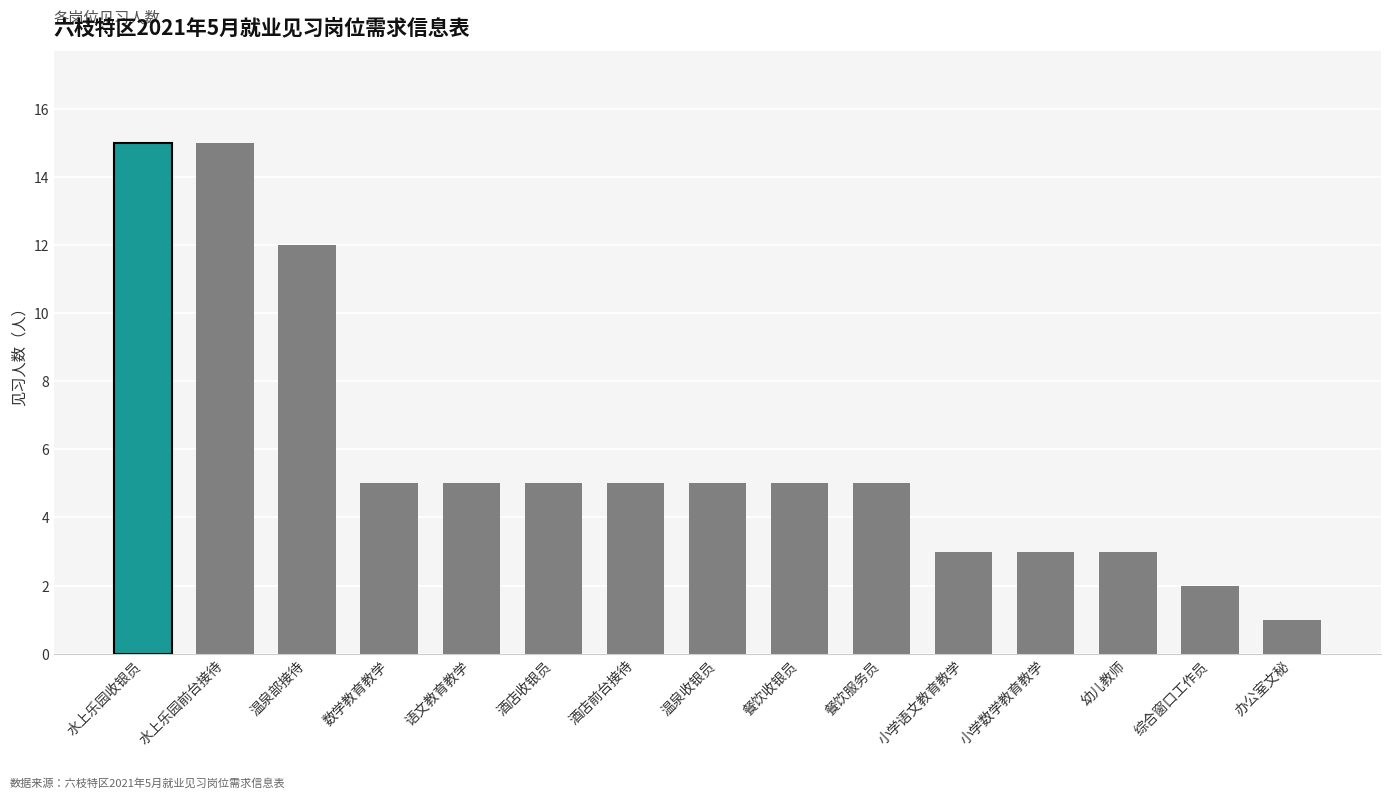

Where does the data first go above 5?

水上乐园收银员